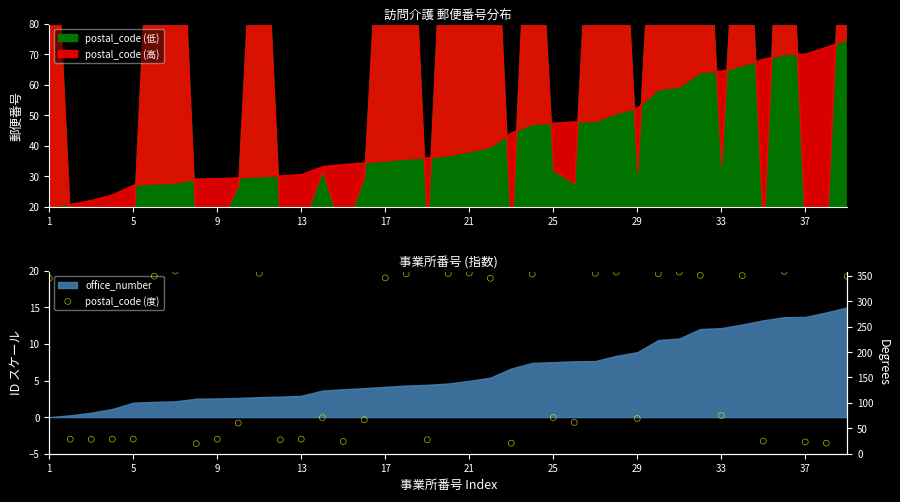

Between 36 and 21, which is larger?

21